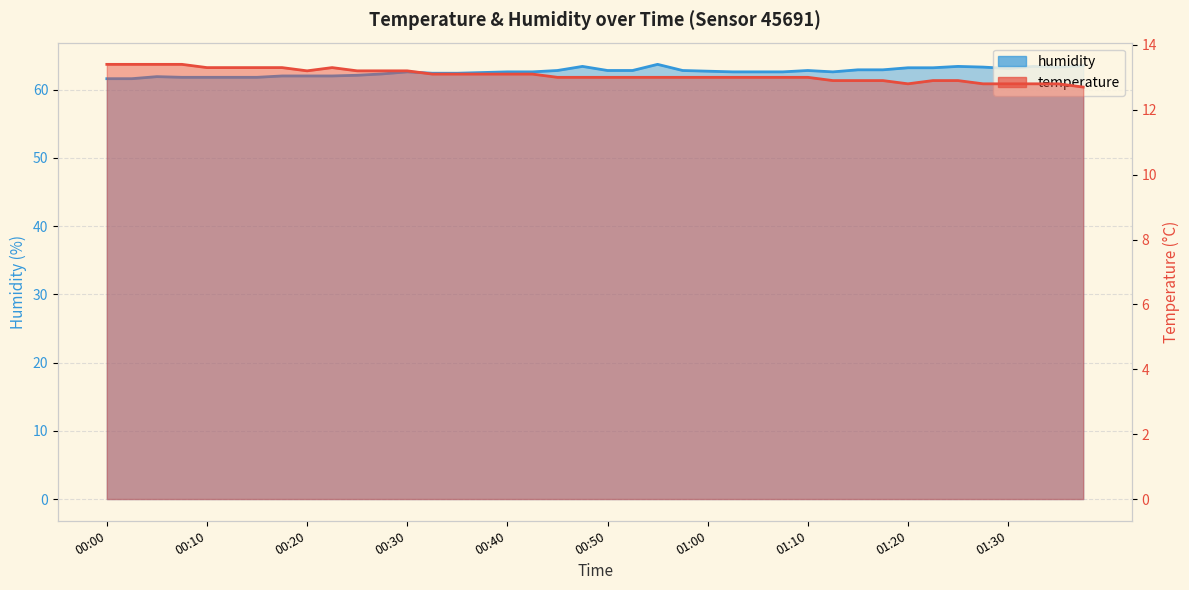

Which has a higher value, 01:34 or 00:35?

00:35